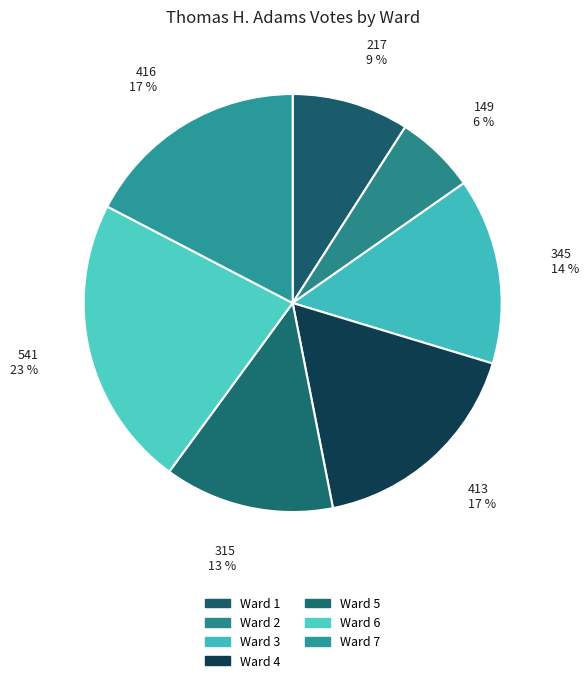

How many segments does this pie chart have?

7